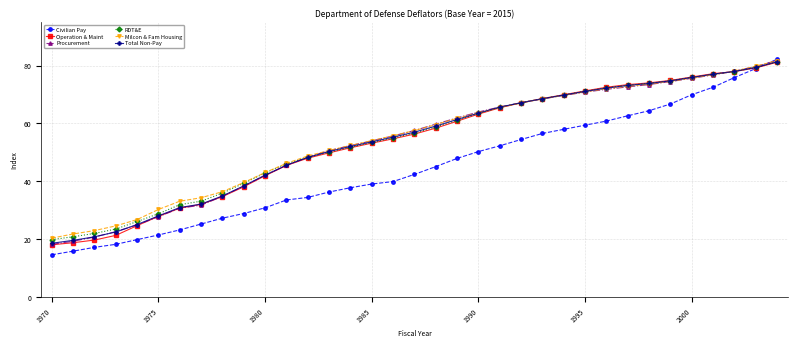

What is the value of the Milcon & Fam Housing point at the 2nd from the left?

21.8